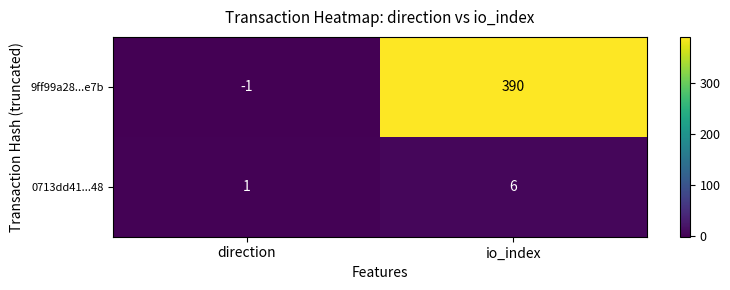

Reading left to right, what are all the values shown in this chart?

9ff99a28...e7b: direction=-1	io_index=390
0713dd41...48: direction=1	io_index=6